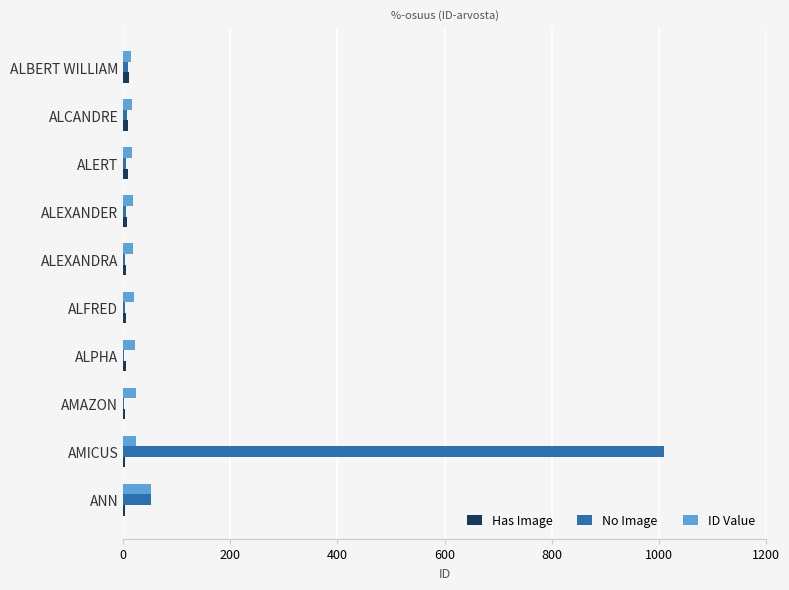

At which category does the chart reach its peak across all series?

AMICUS